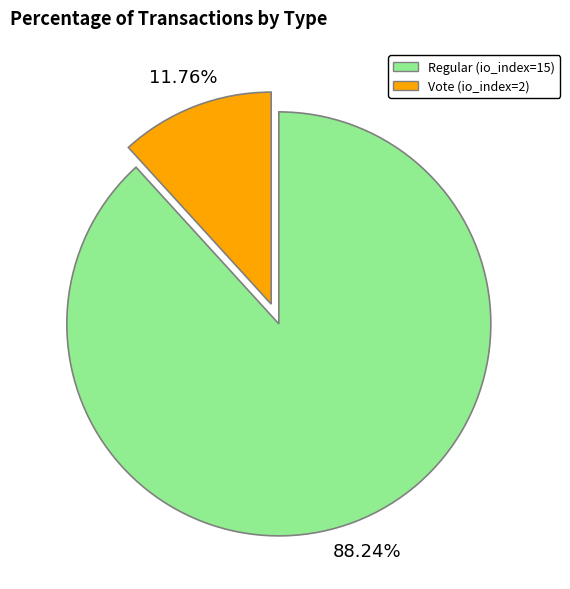

To the nearest percent, what is the difference between the Regular (io_index=15) and Vote (io_index=2) slice percentages?

76%